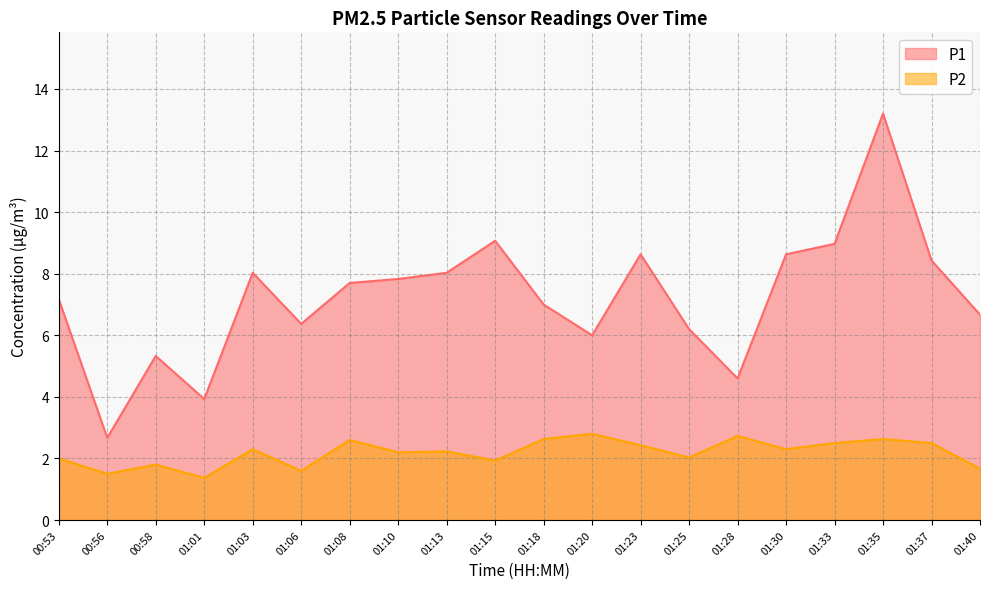

What is the difference between the maximum and second lowest values in the P2 series?

1.3